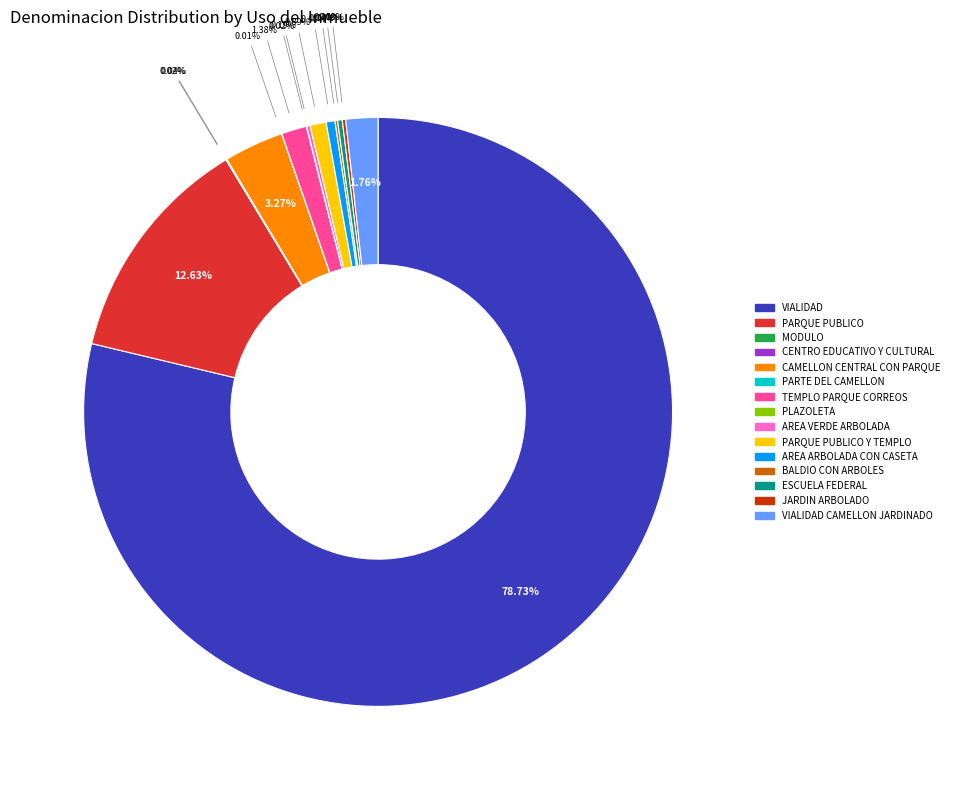

Which has a higher value, AREA ARBOLADA CON CASETA or CAMELLON CENTRAL CON PARQUE?

CAMELLON CENTRAL CON PARQUE